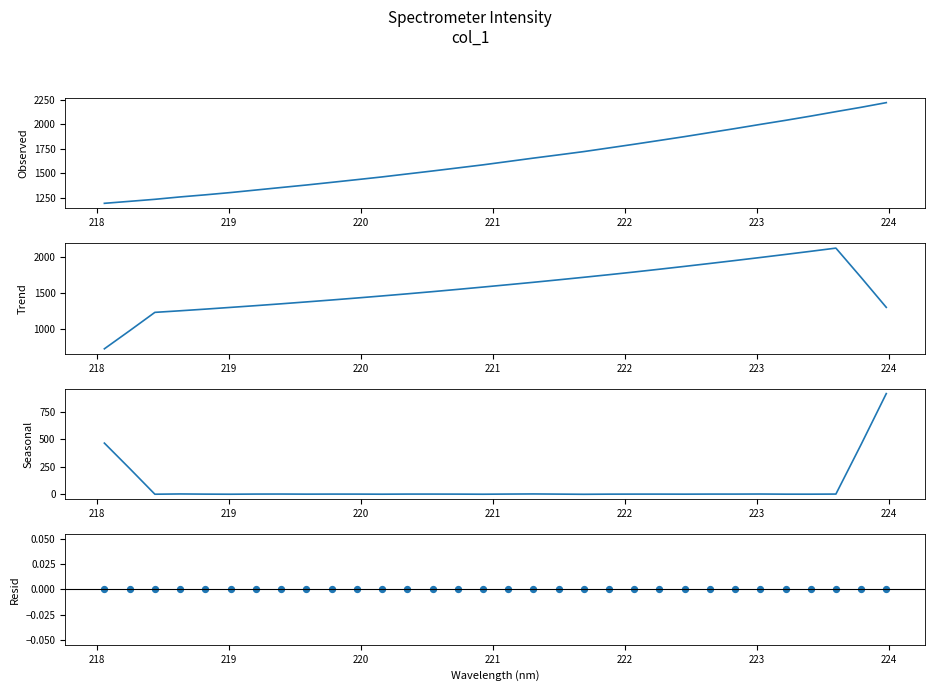

Is the value of Intensity at 218 greater than the value of Resid at 14?

Yes